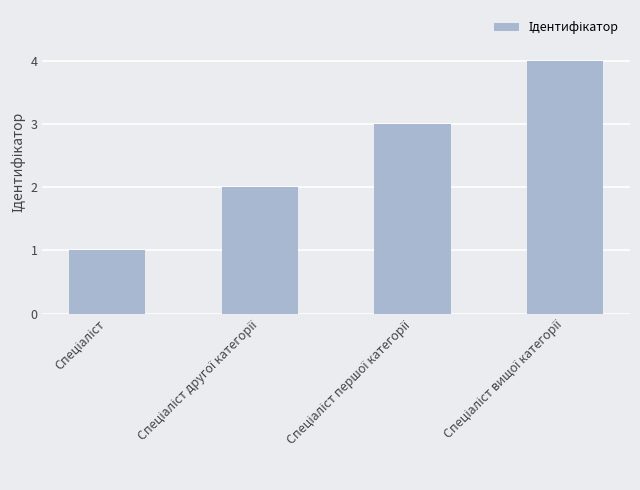

Does the chart contain any negative values?

No